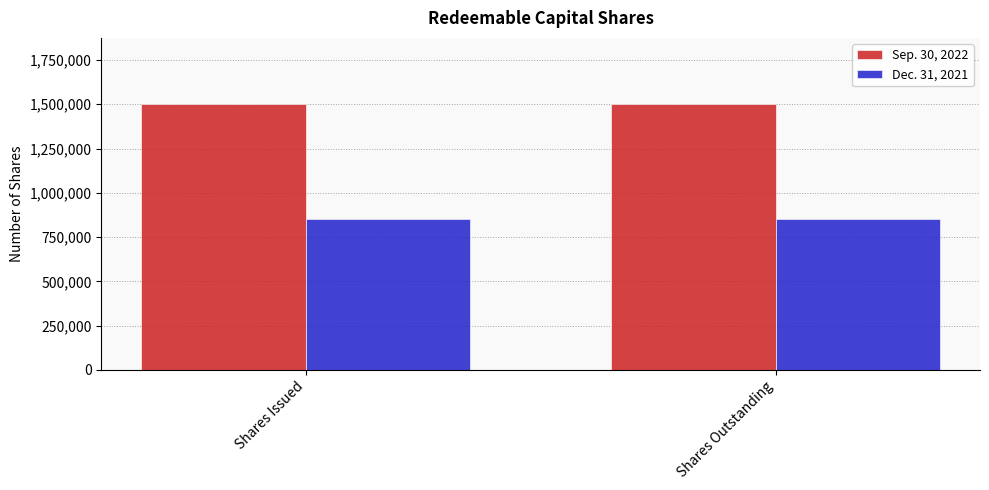

Reading left to right, transcribe all the data shown in this chart.

Sep. 30, 2022: 1500000	1500000
Dec. 31, 2021: 850000	850000